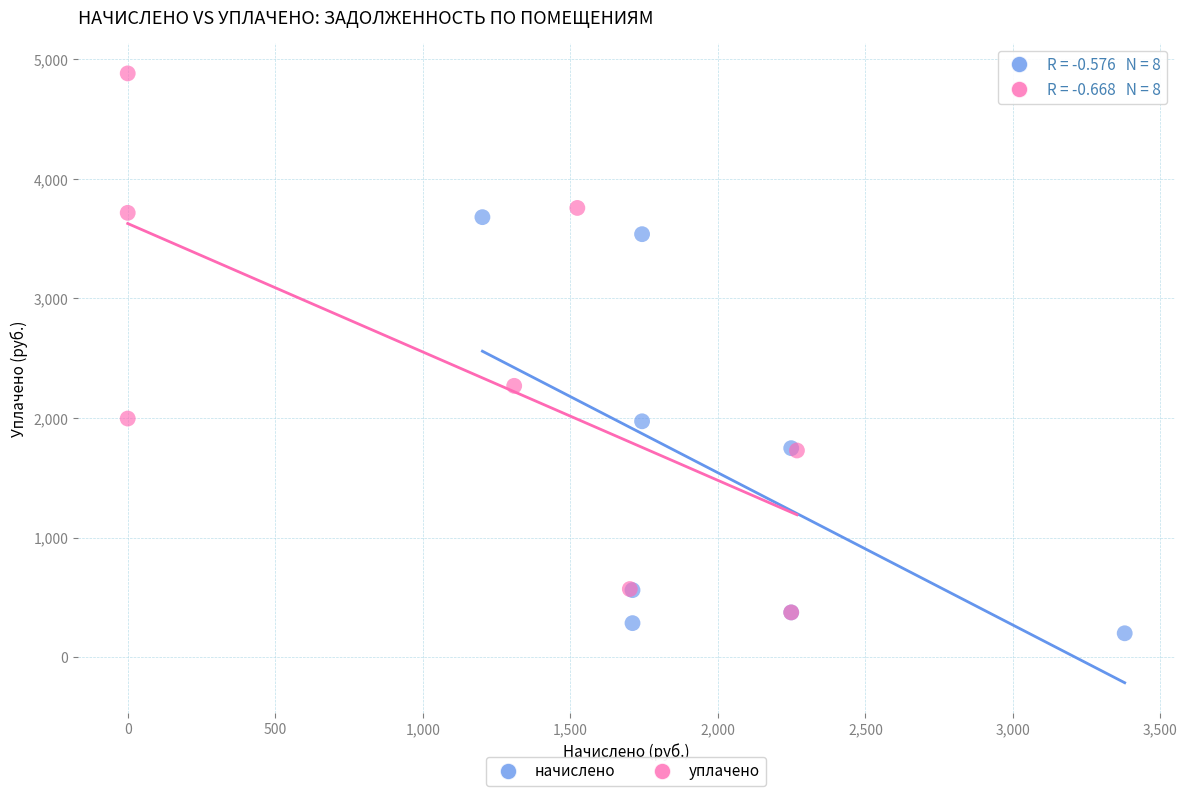

Which series contains the highest Y value?

уплачено